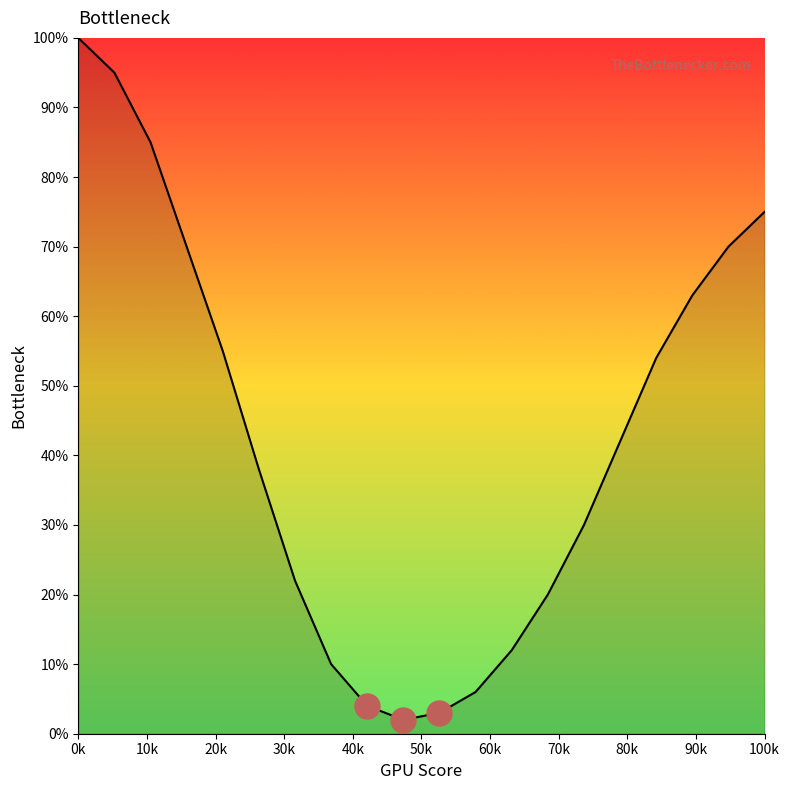

What is the difference between the maximum and second lowest values?

97